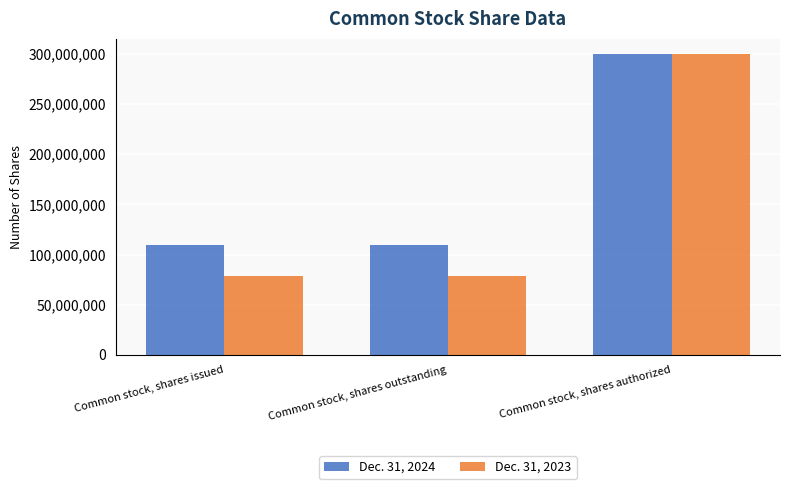

What are all the series names shown in the legend?

Dec. 31, 2024, Dec. 31, 2023